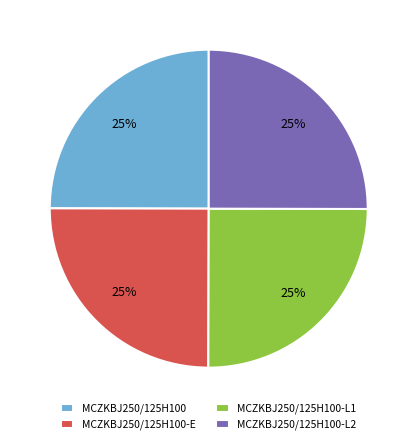

Does MCZKBJ250/125H100-E represent more than half of the total?

No